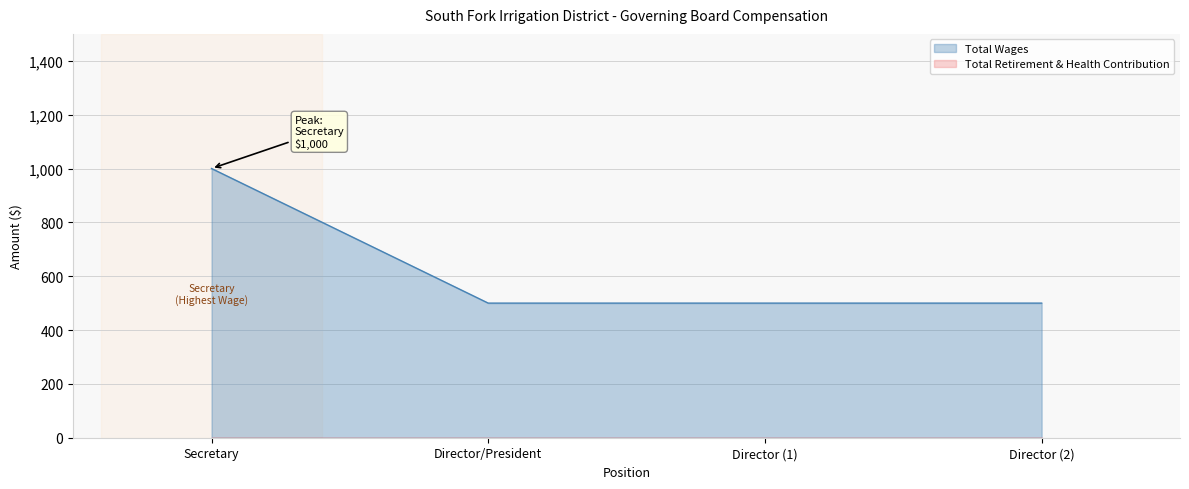

What is the sum of all Total Wages values?

2500